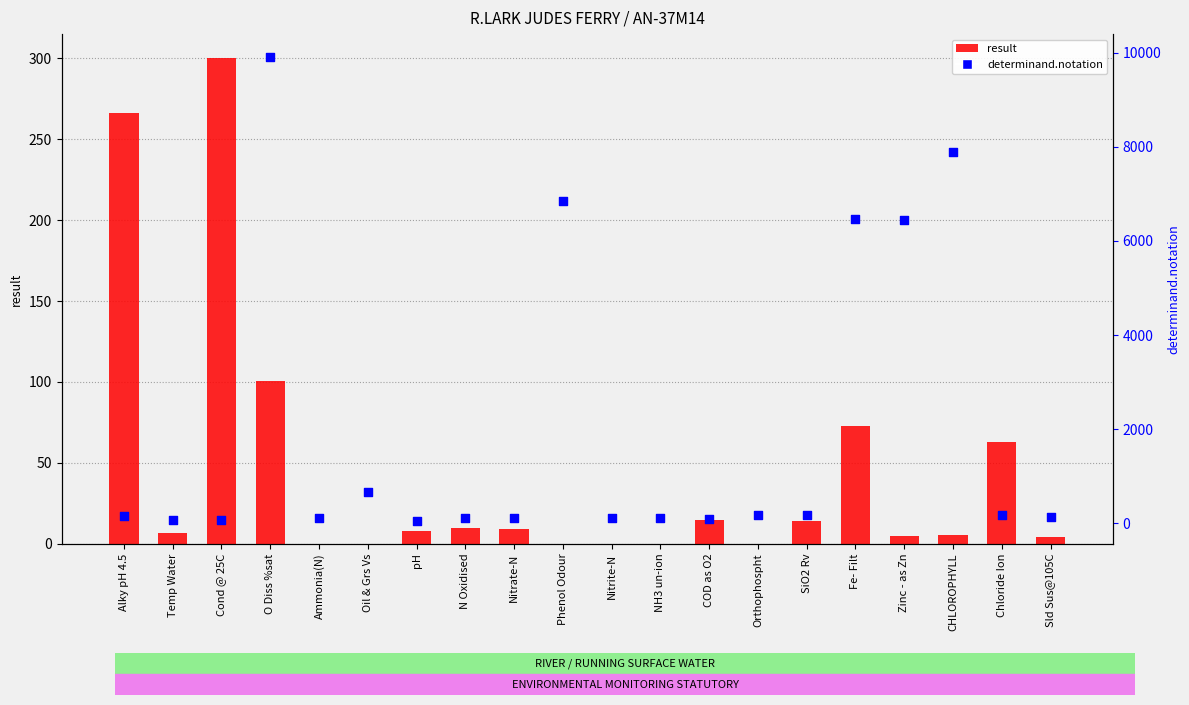

What is the ratio of the value at Sld Sus@105C to the value at Nitrate-N?

1.2